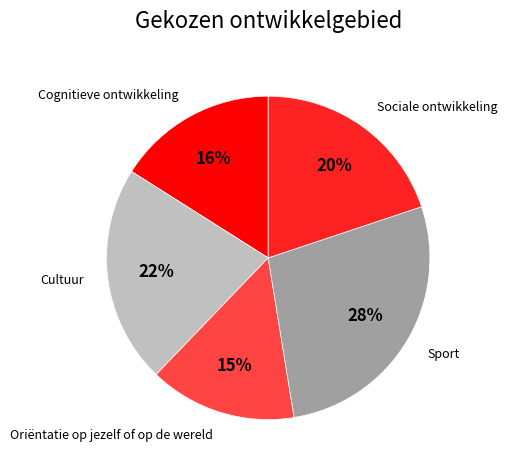

Count the number of slices in the pie.

5